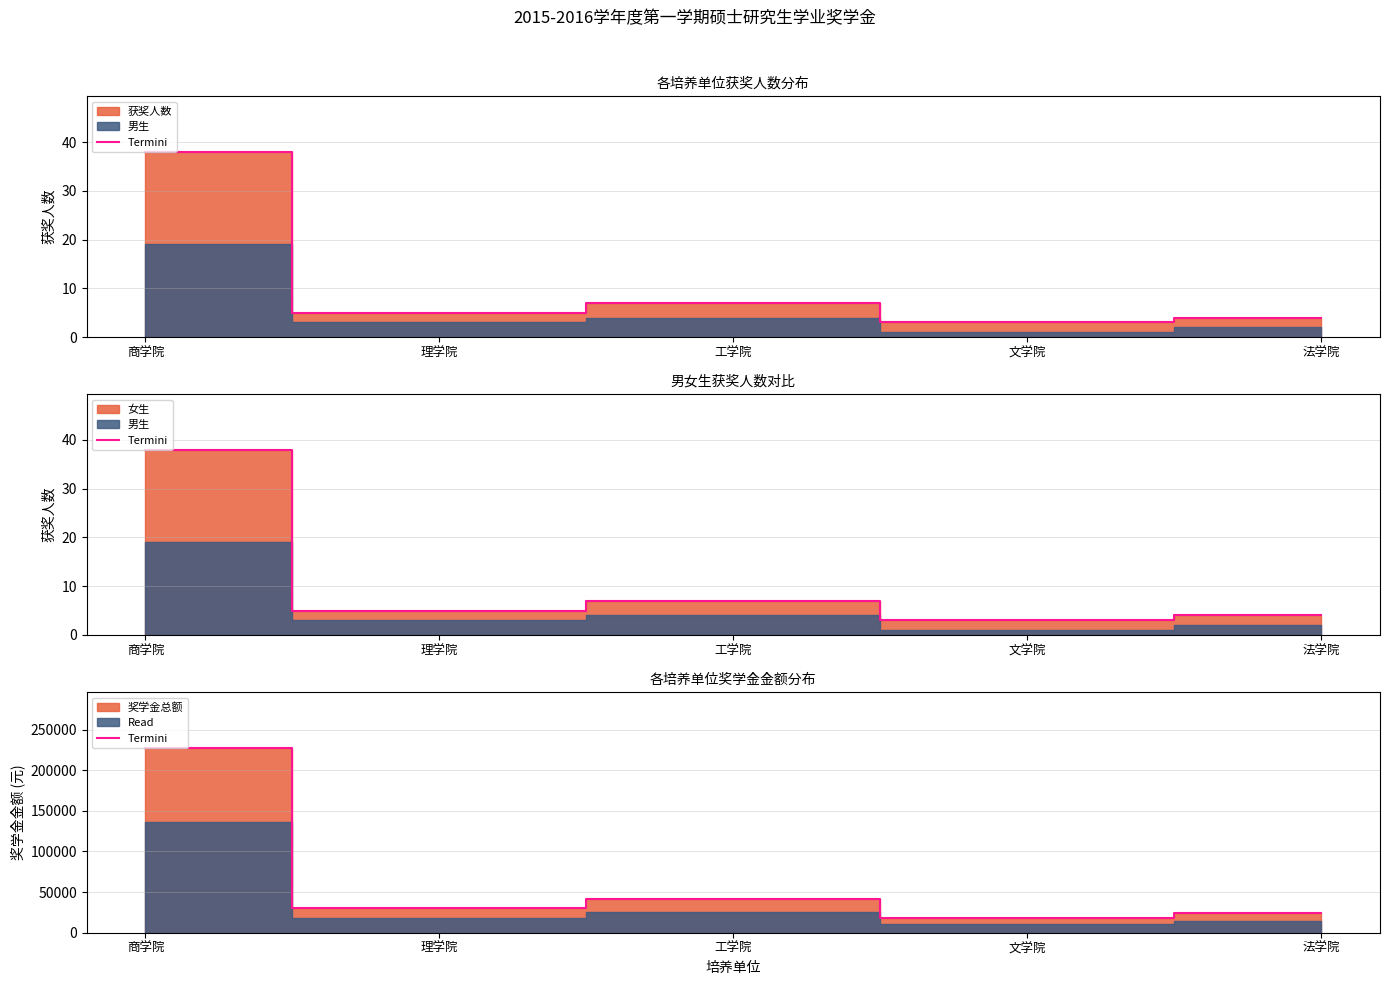

At which category does the chart reach its peak across all series?

商学院